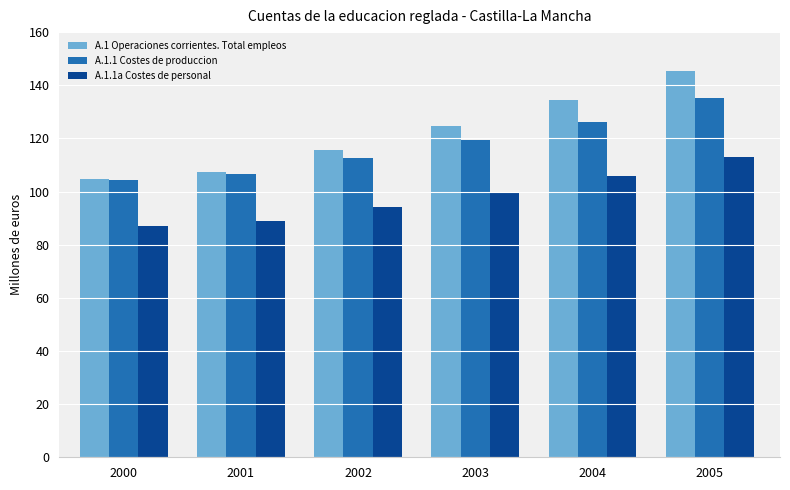

What is the spread (max minus min) of values at 2001?

18.5